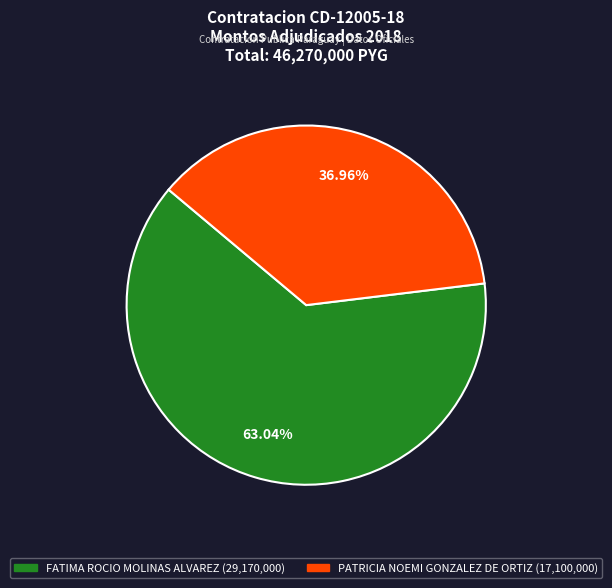

The PATRICIA NOEMI GONZALEZ DE ORTIZ slice represents 26% of the pie. True or false?

False